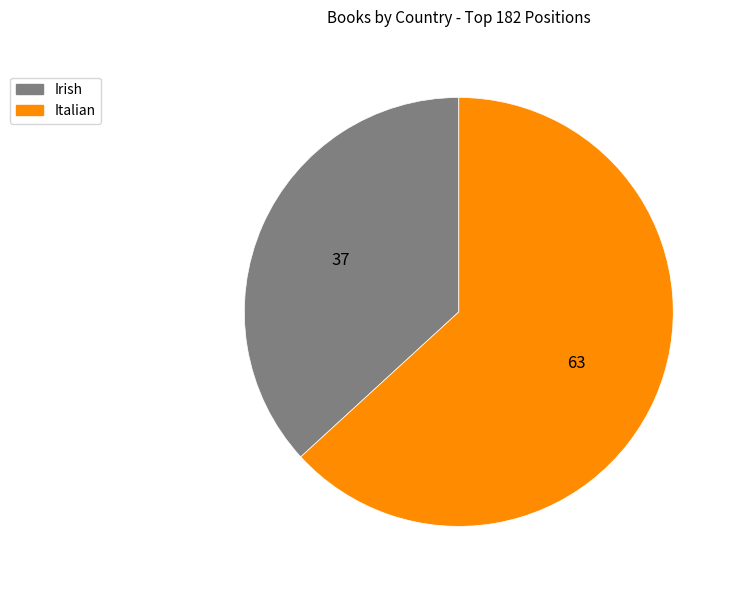

Which category accounts for the majority?

Italian